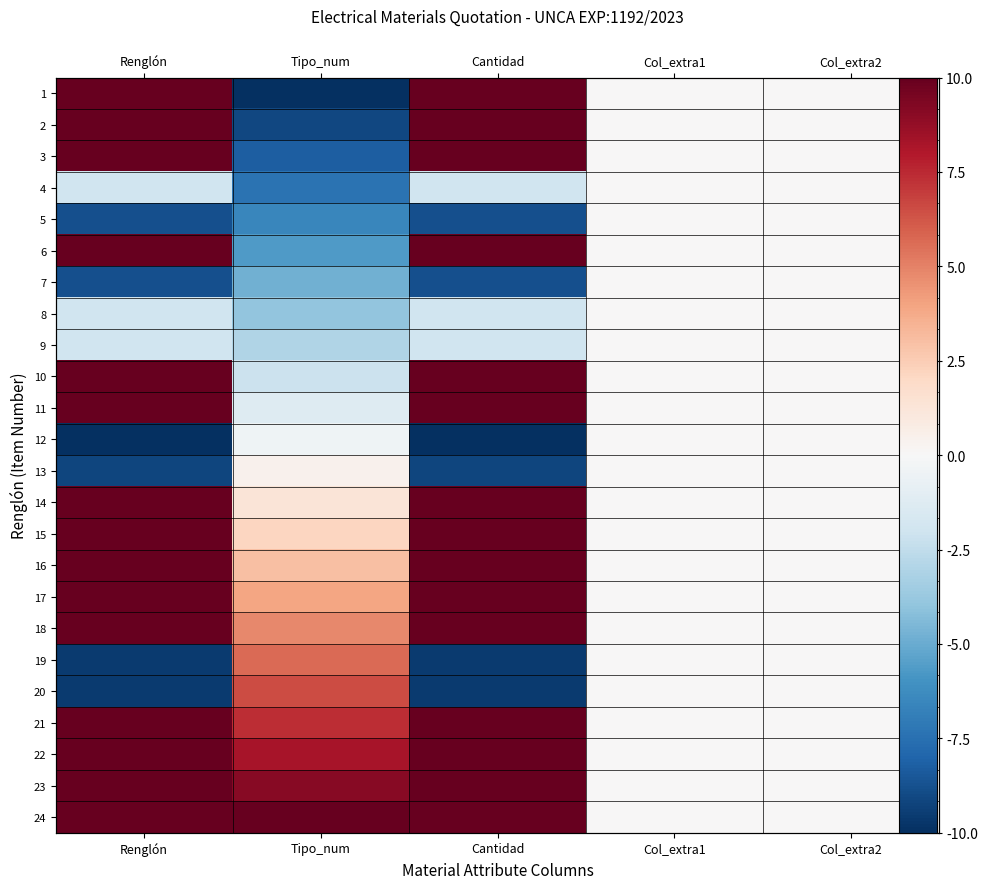

Which category has the highest value in the 19 series?

Tipo_num